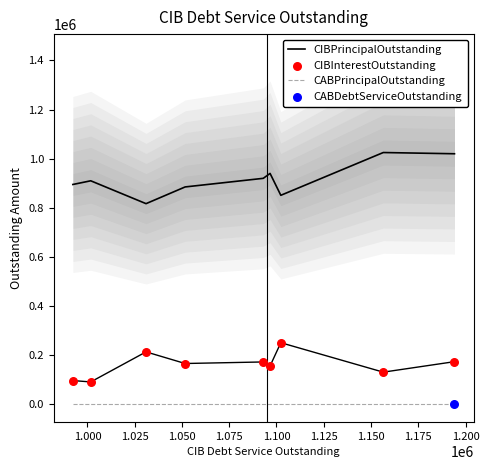

Which series contains the lowest Y value?

CABPrincipalOutstanding